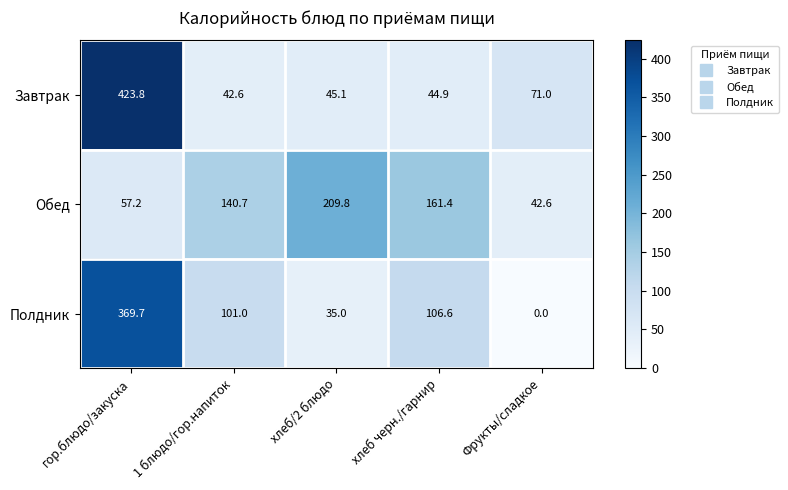

Between гор.блюдо/закуска and Фрукты/сладкое, which series saw the biggest shift?

Полдник